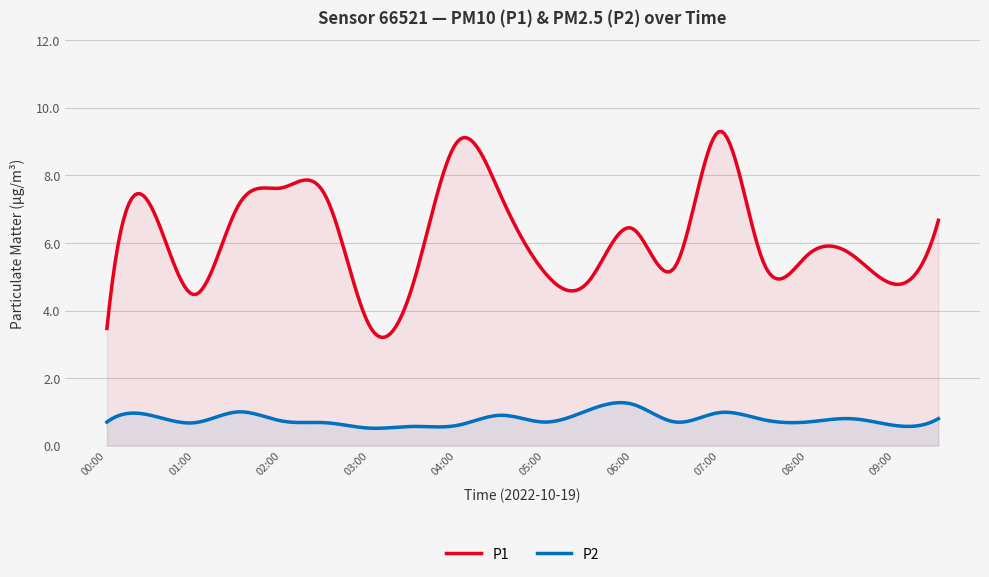

How many distinct data groups are displayed?

2